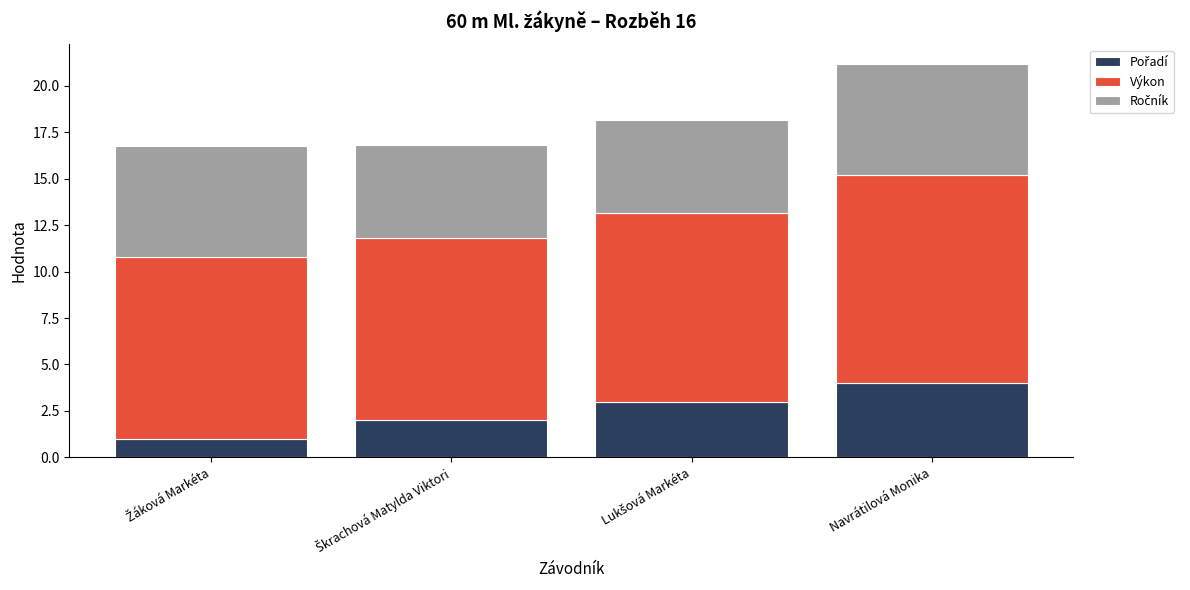

Does the chart contain any negative values?

No